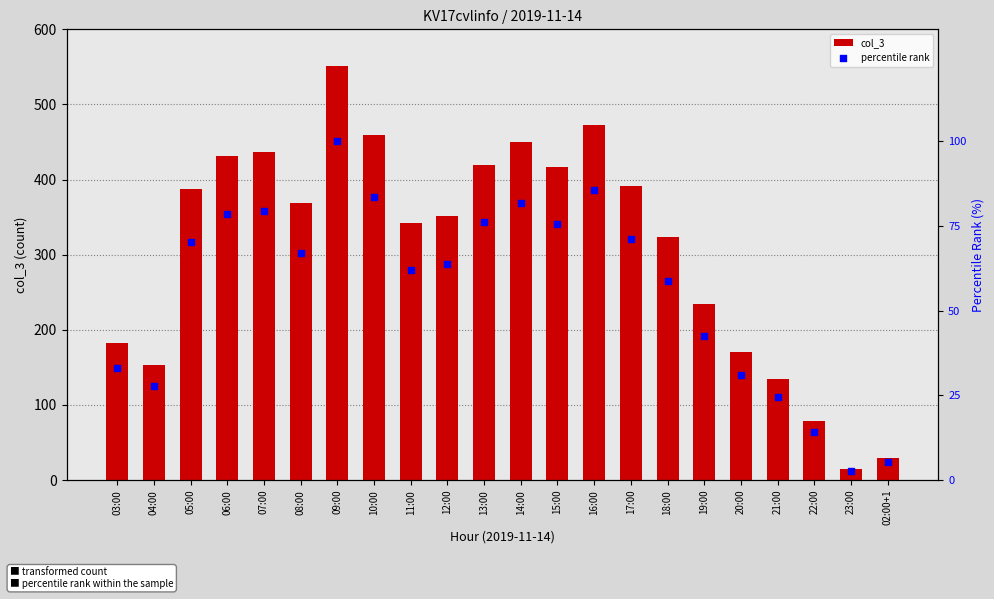

What are all the series names shown in the legend?

col_3, percentile rank